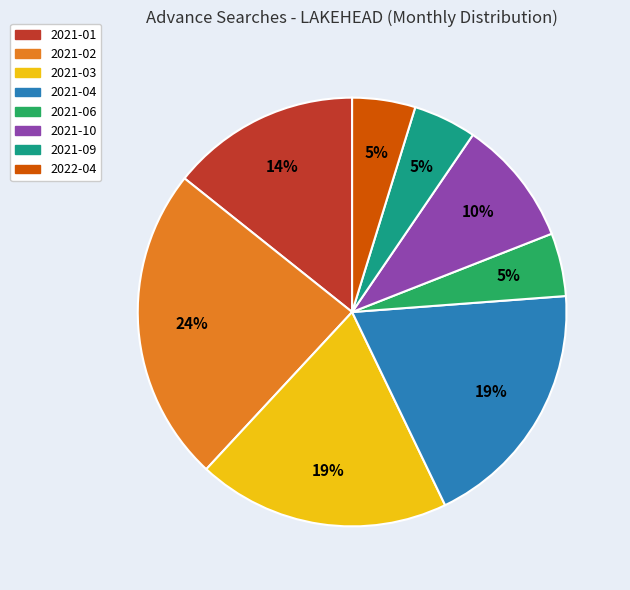

To the nearest percent, what is the combined percentage of 2021-02 and 2022-04?

29%